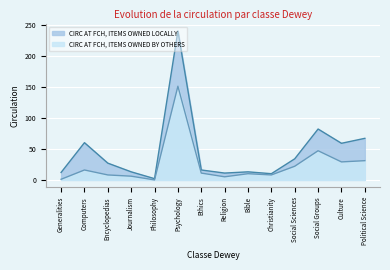

Count the number of data series in this chart.

2